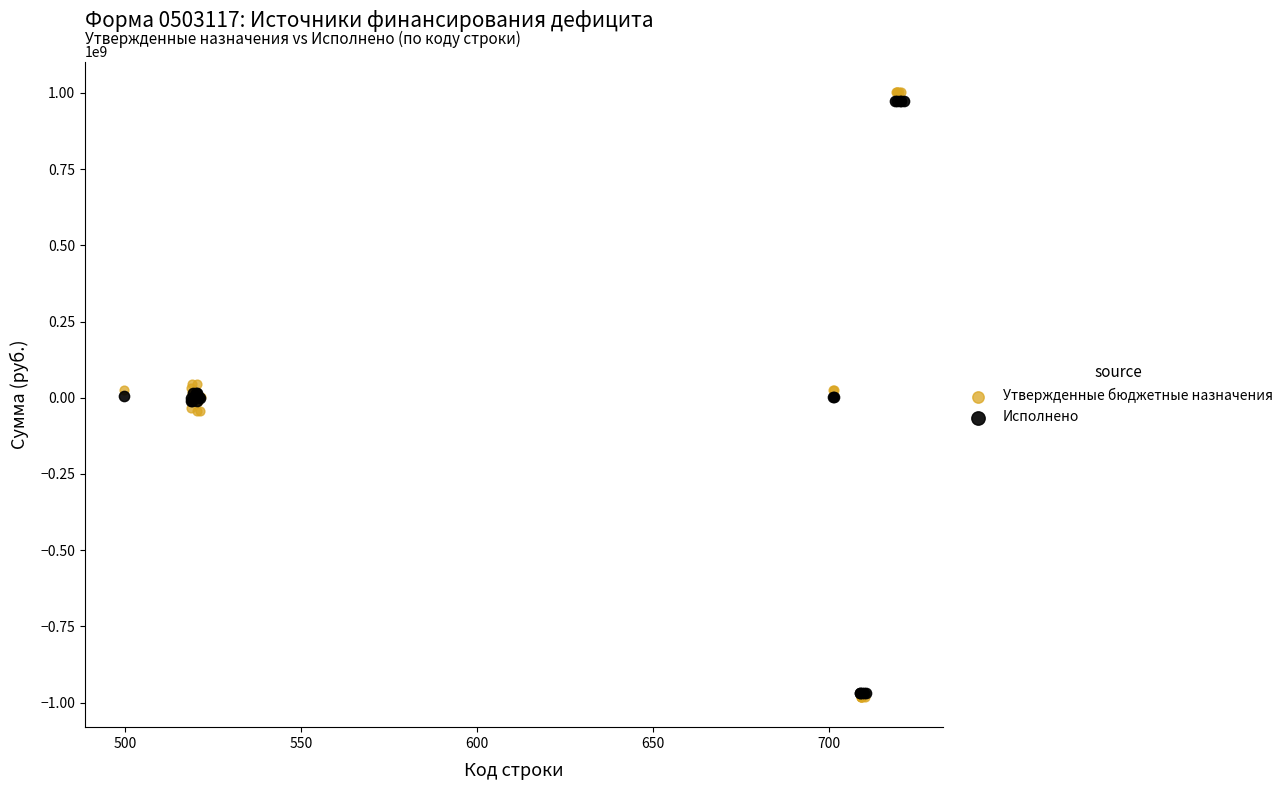

Which series has the widest spread of Y values?

Утвержденные бюджетные назначения